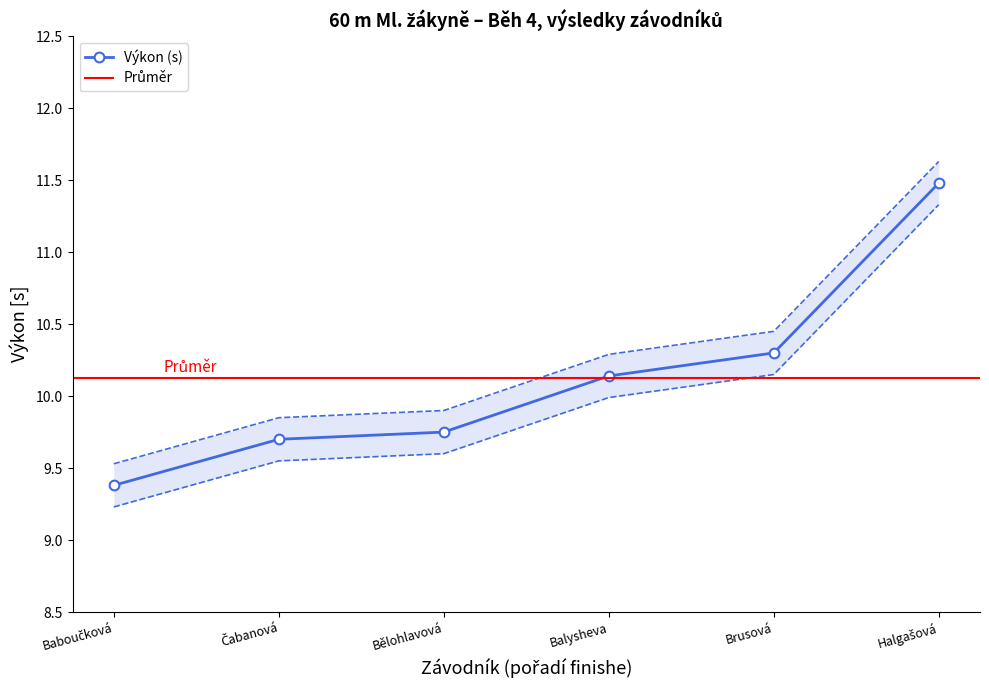

Where is Výkon (s) nearest to the value 10?

Balysheva